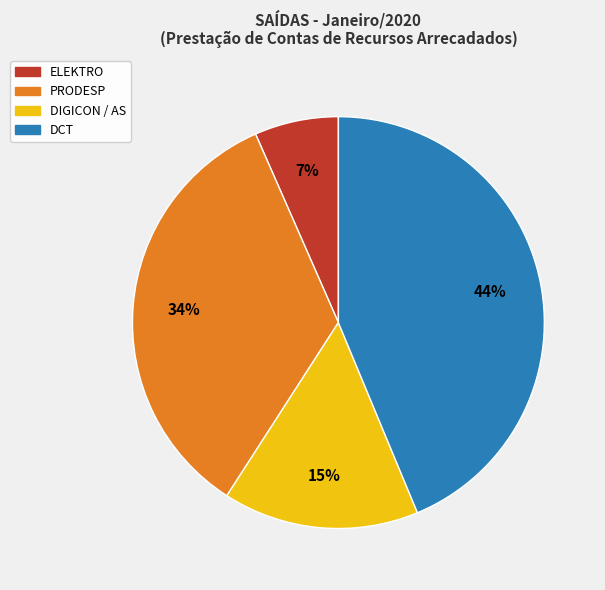

Is it true that ELEKTRO is 1% of the pie?

False